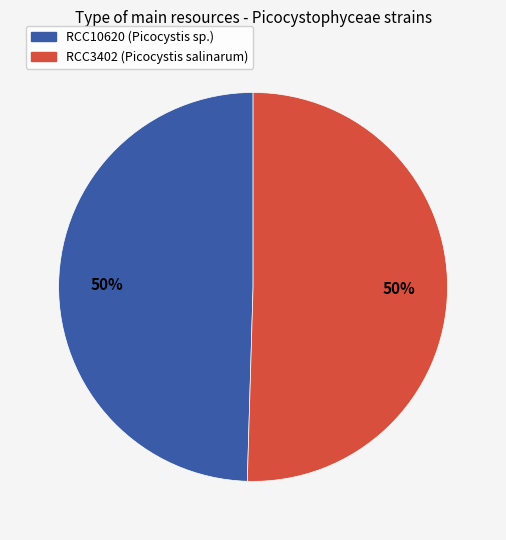

What percentage is the RCC10620 (Picocystis sp.) slice, to the nearest percent?

50%